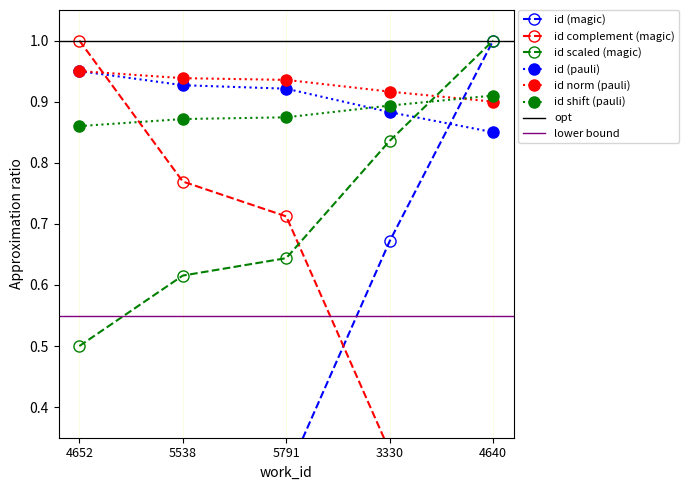

How many values are between 0 and 1?

5